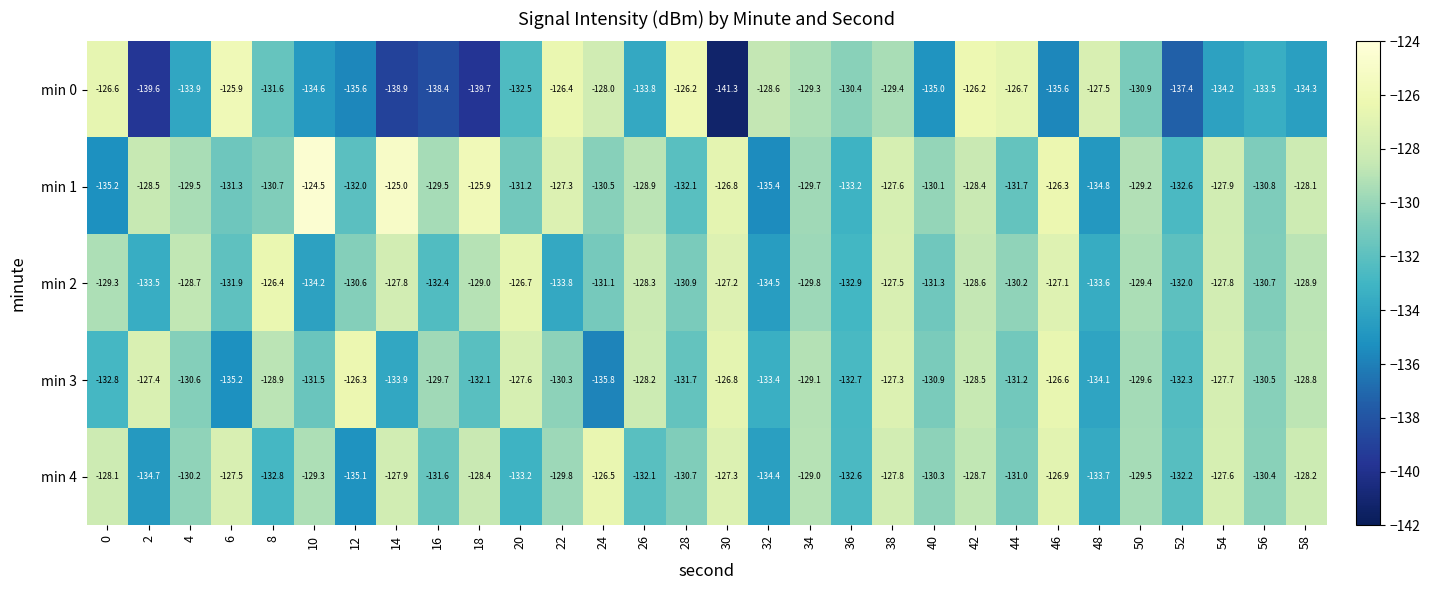

True or false: min 4 has a value of -85.9 at 26.

False